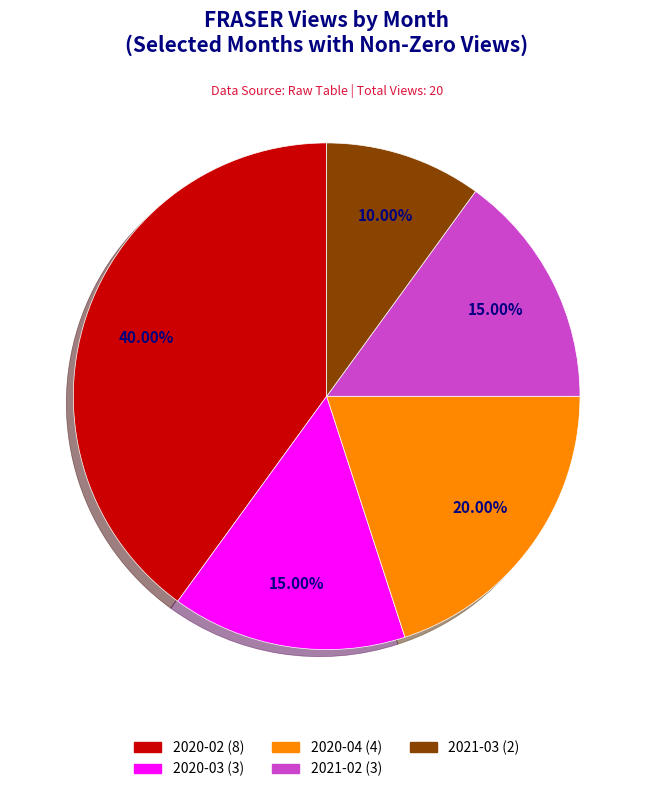

How much of the chart is everything except 2020-04?

80.0%